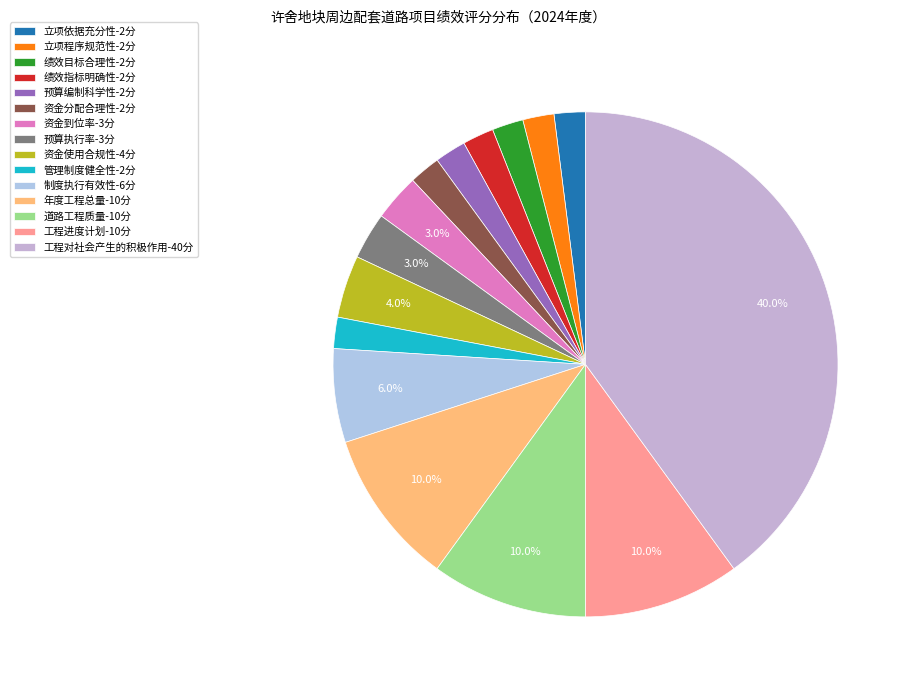

Is it true that 资金使用合规性 is 14% of the pie?

False